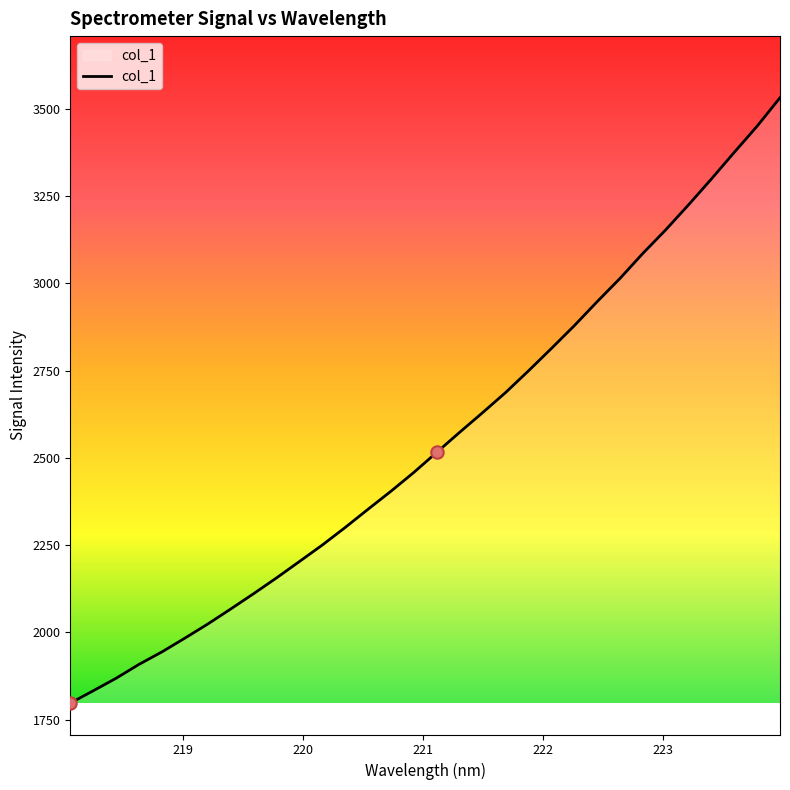

What is the maximum value shown in the chart?

3532.1